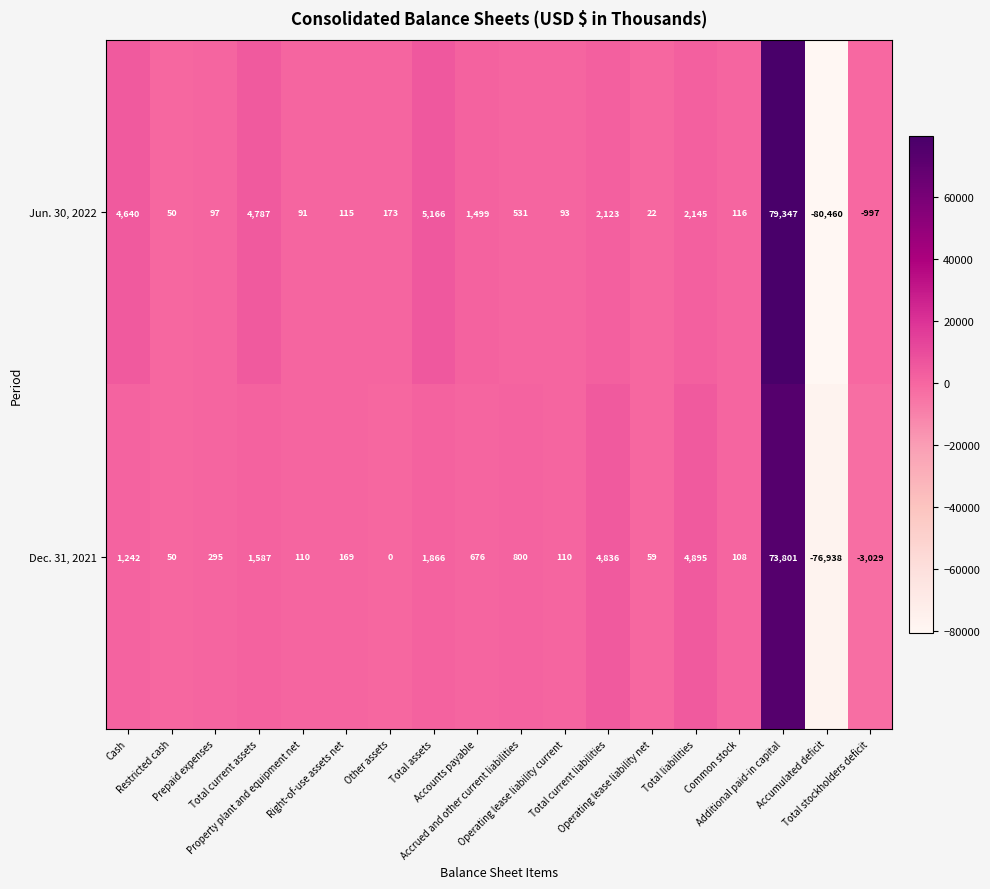

Which series has the widest spread of values?

Jun. 30, 2022